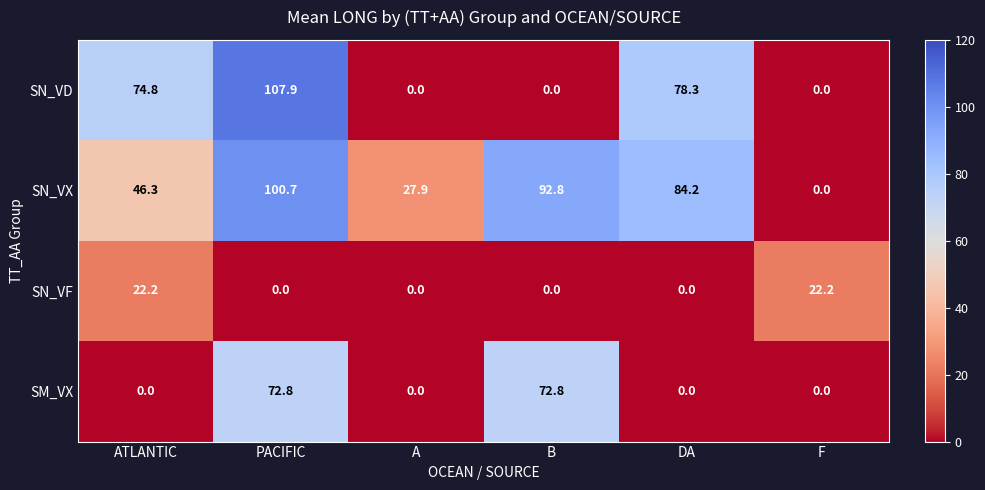

Which label corresponds to the largest value in the chart?

PACIFIC